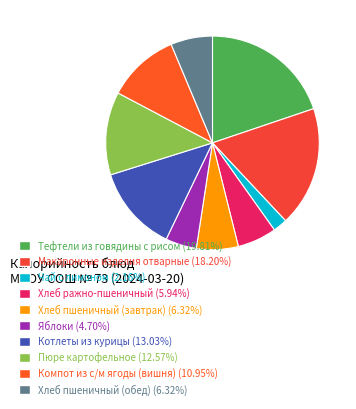

The Макаронные изделия отварные slice represents 13% of the pie. True or false?

False